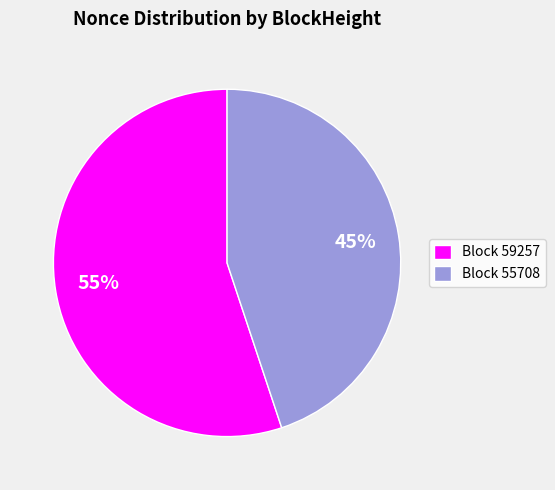

Which category accounts for the majority?

Block 59257